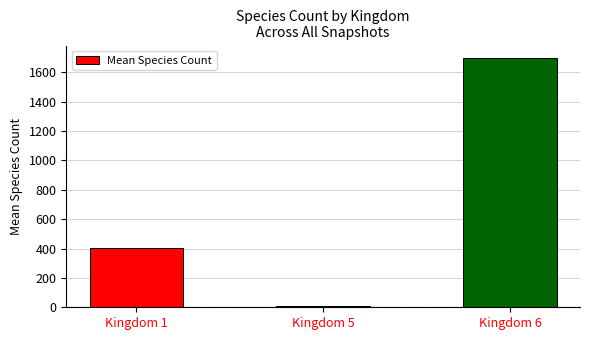

Reading left to right, what are all the values shown in this chart?

405.9	6.8	1697.4